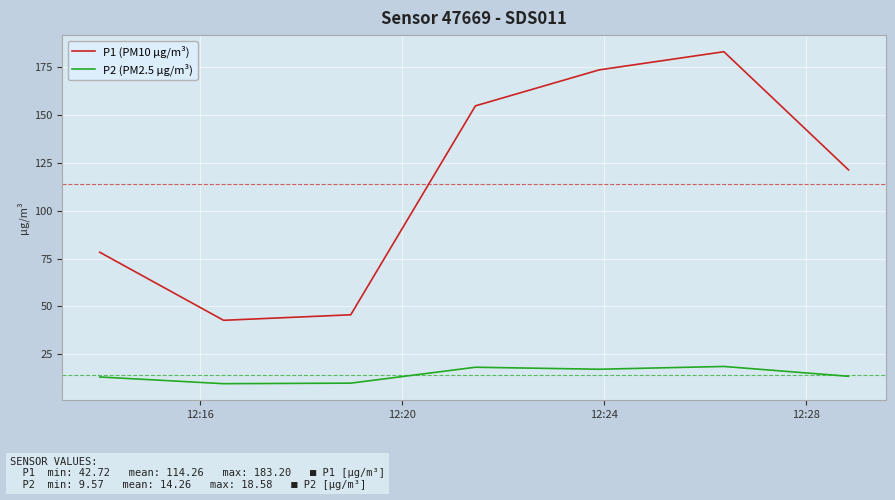

What is the difference between the maximum and minimum values in the P2 (PM2.5 µg/m³) series?

9.0